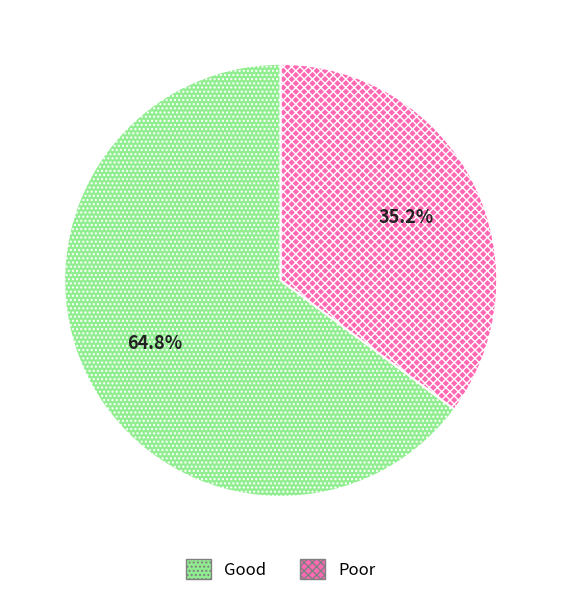

What is the ratio of the value at Good to the value at Poor?

1.8